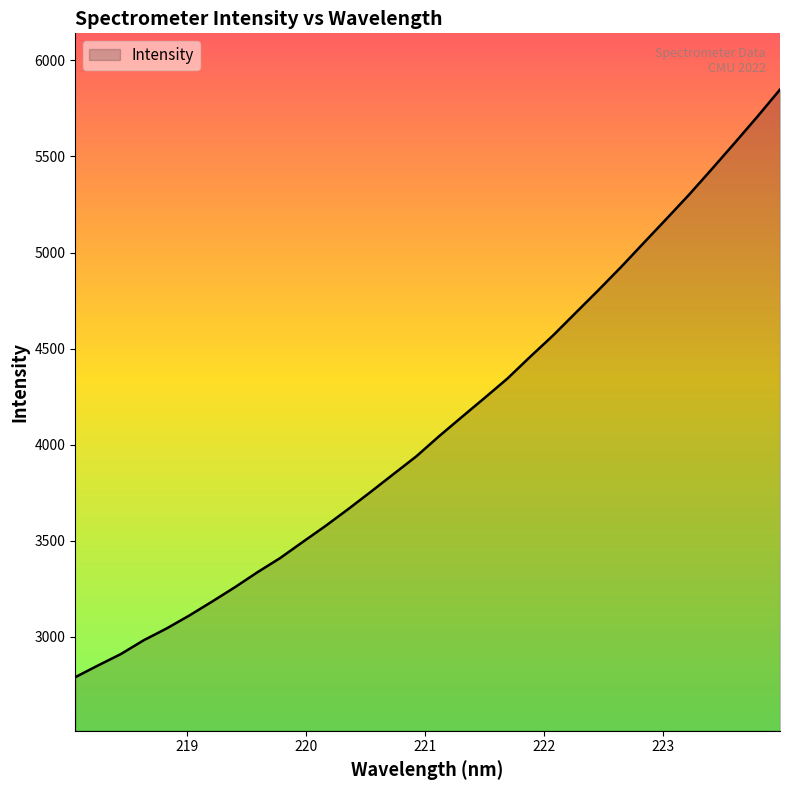

What is the difference between the maximum and minimum values?

3058.3